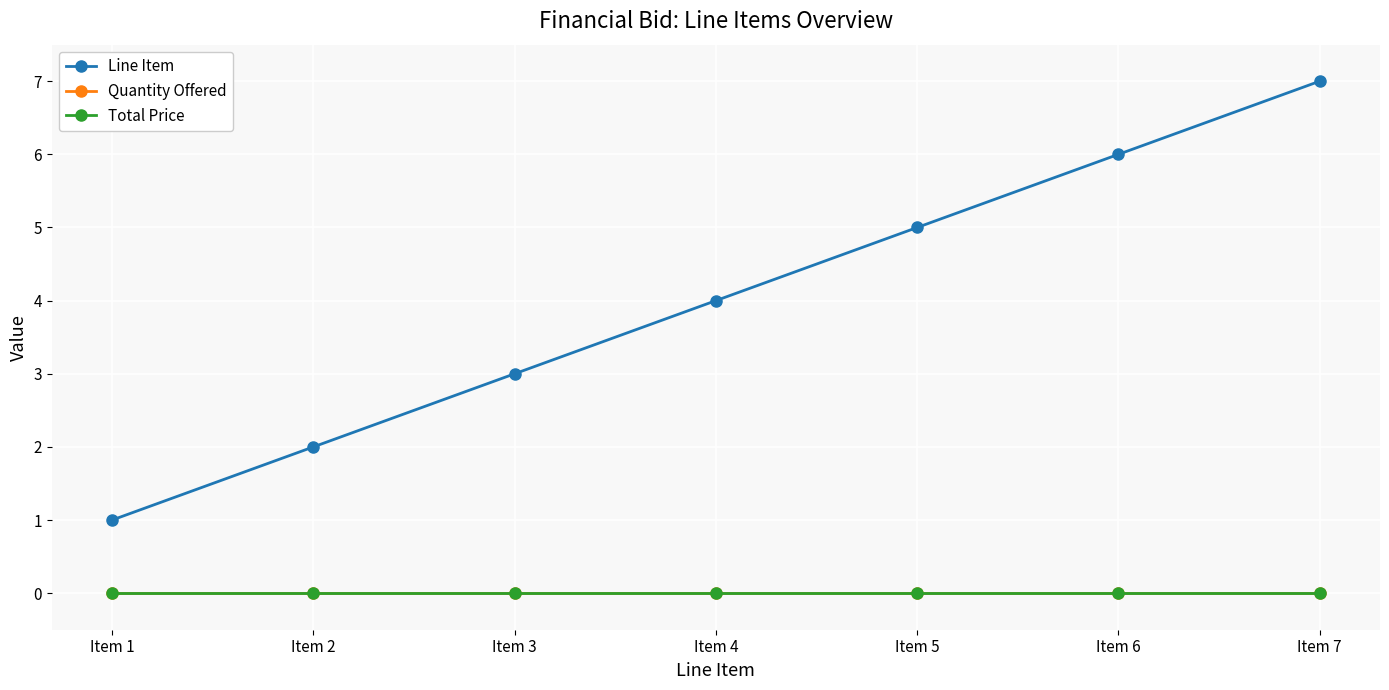

True or false: Quantity Offered has more than 0 points higher than both neighbors.

False